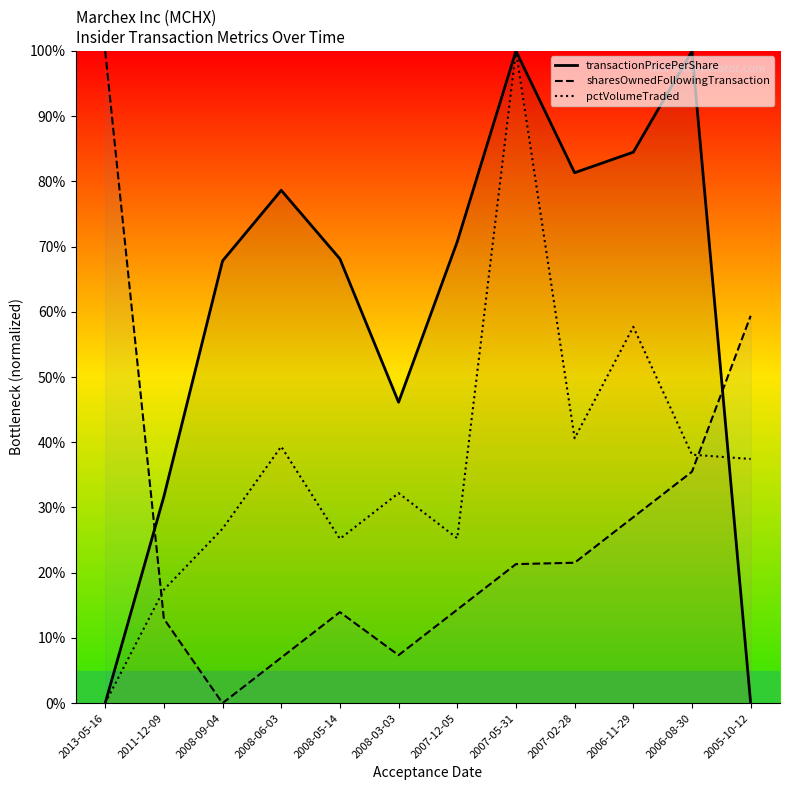

Read the pctVolumeTraded value at 2006-11-29.

57.7